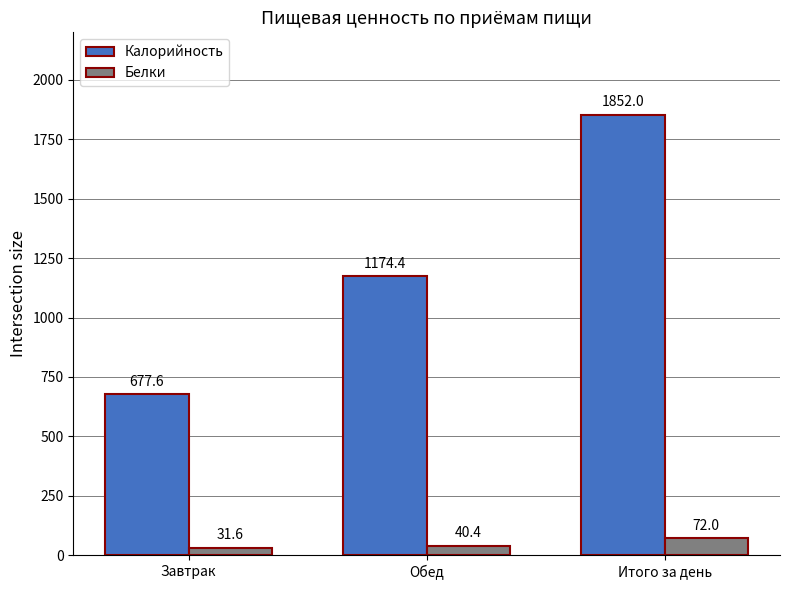

What is the difference between the maximum and minimum values in the Калорийность series?

1174.4